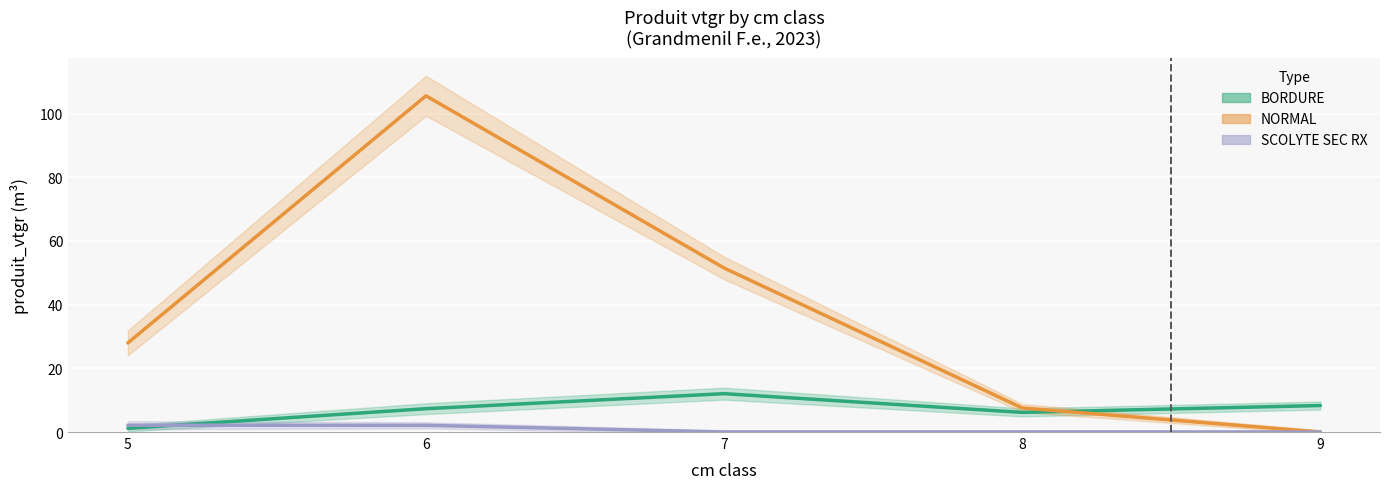

Is this an area chart (filled region under the line)?

No